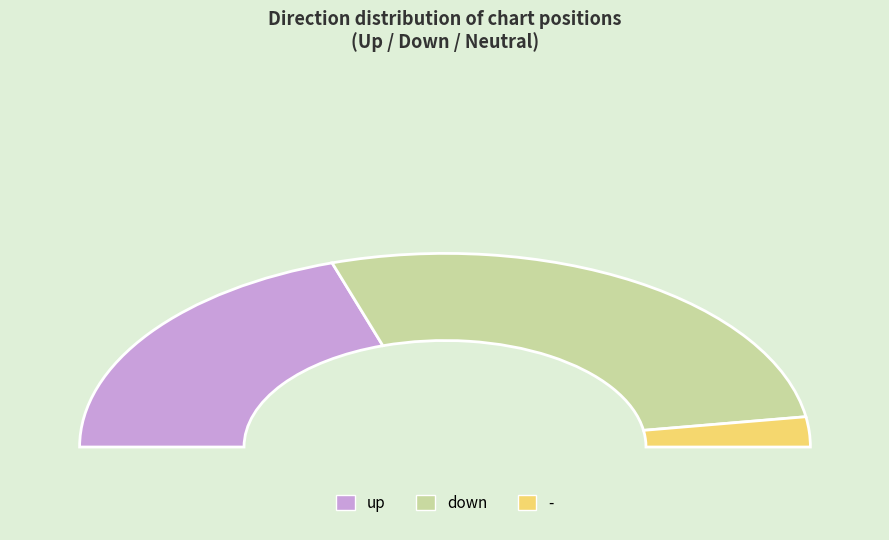

How many slices are in this pie chart?

3